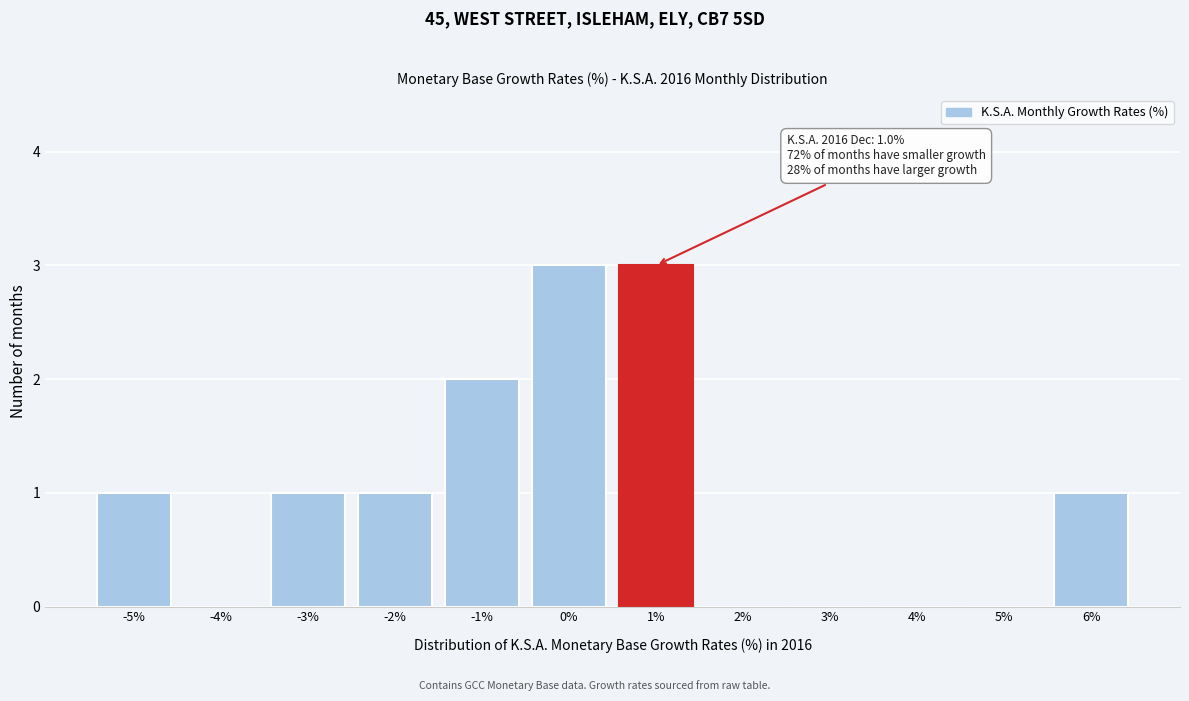

Reading left to right, transcribe all the data shown in this chart.

-5%=1	-4%=0	-3%=1	-2%=1	-1%=2	0%=3	1%=3	2%=0	3%=0	4%=0	5%=0	6%=1